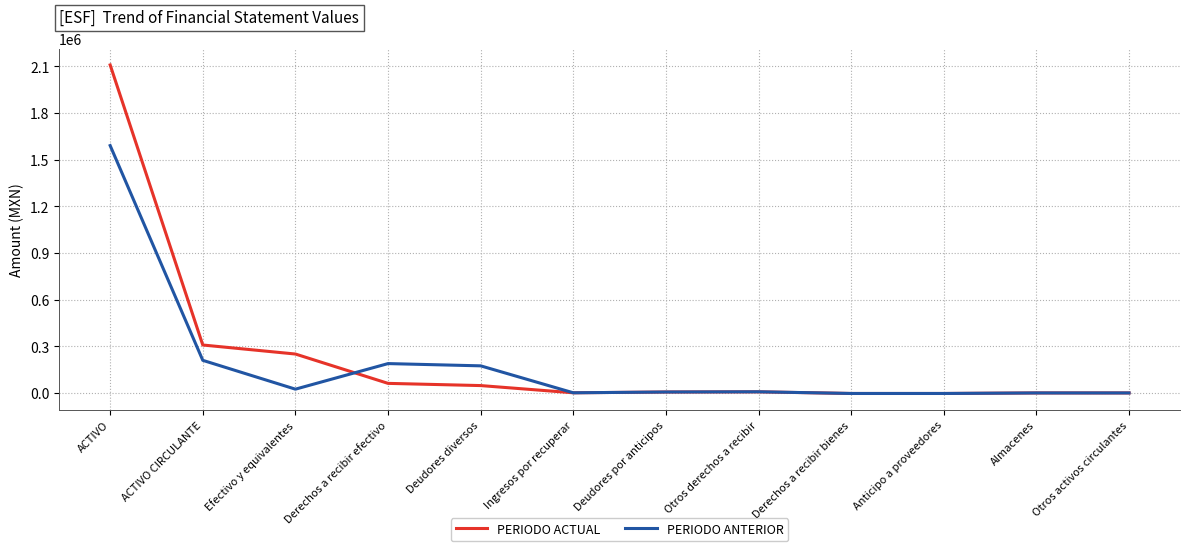

Where does the PERIODO ANTERIOR series first go above 7494?

ACTIVO